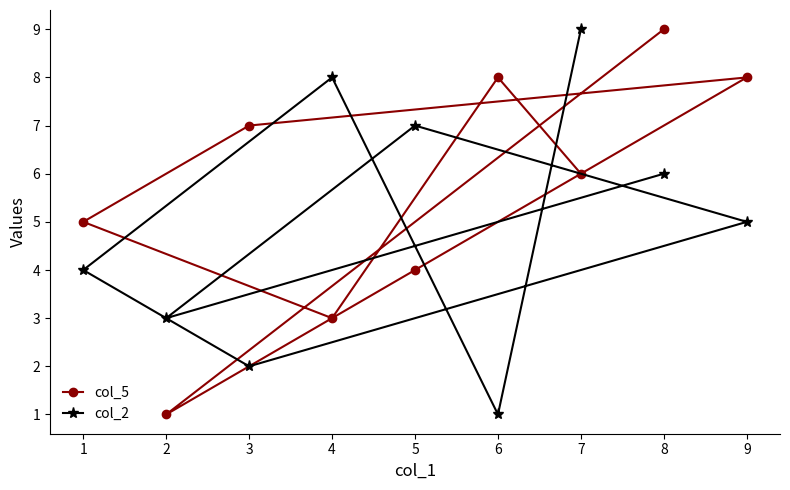

Count the col_5 values in the range 4 to 8.

6